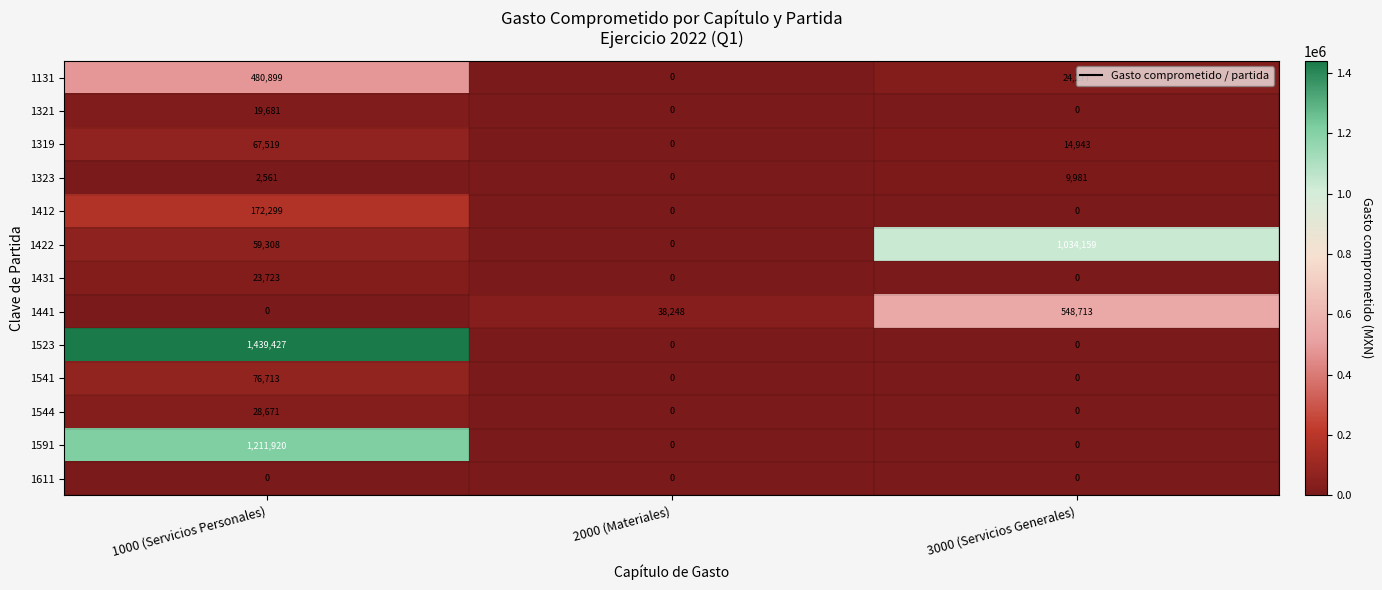

The value of 1431 at 3000 (Servicios Generales) is -7303. True or false?

False